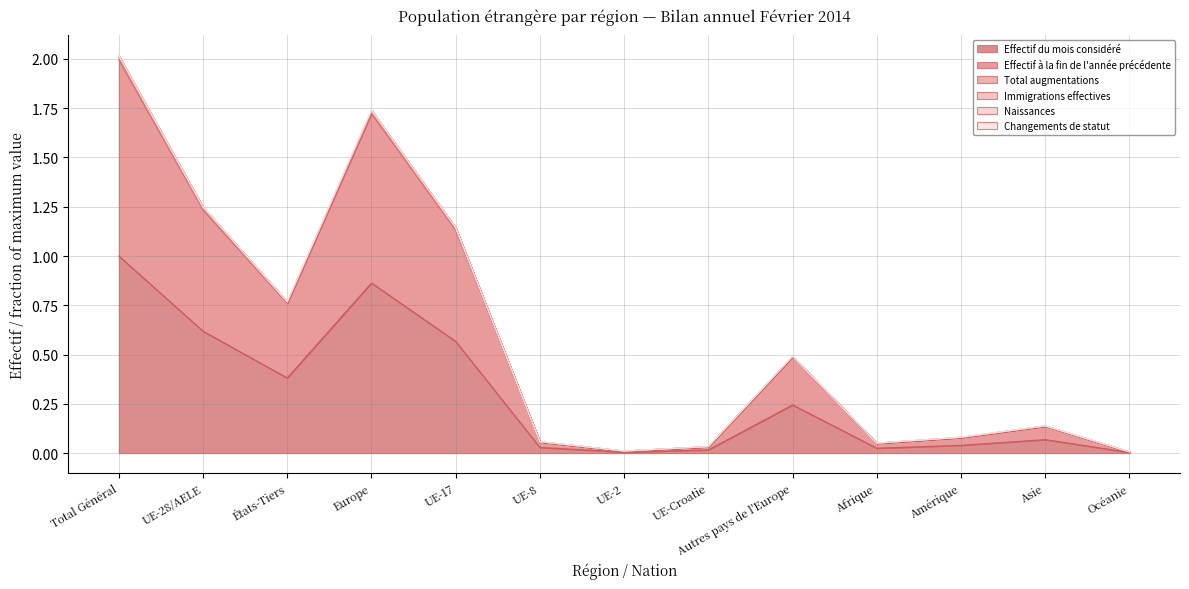

Which series has the largest total across all categories?

Total augmentations